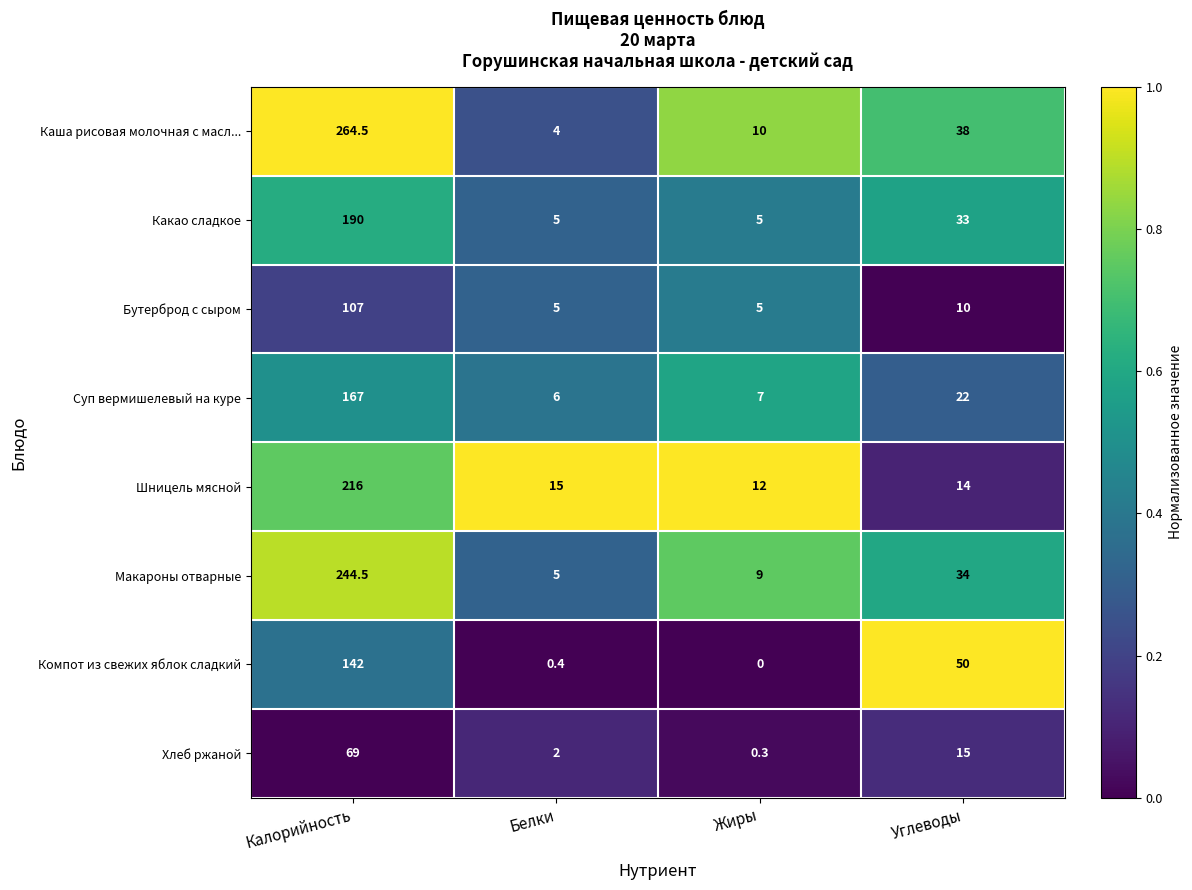

What is the average value of the Хлеб ржаной series?

21.6